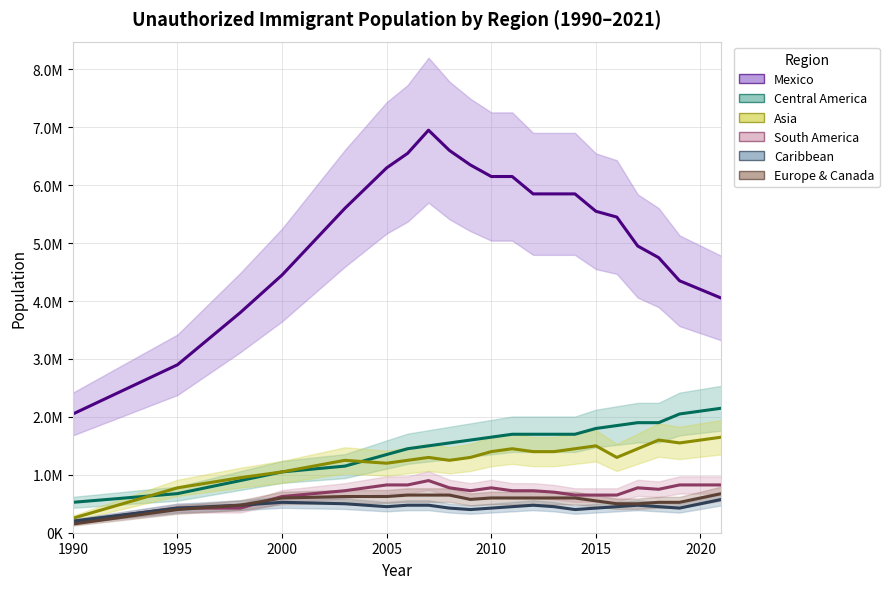

Which series has the widest spread of values?

Mexico